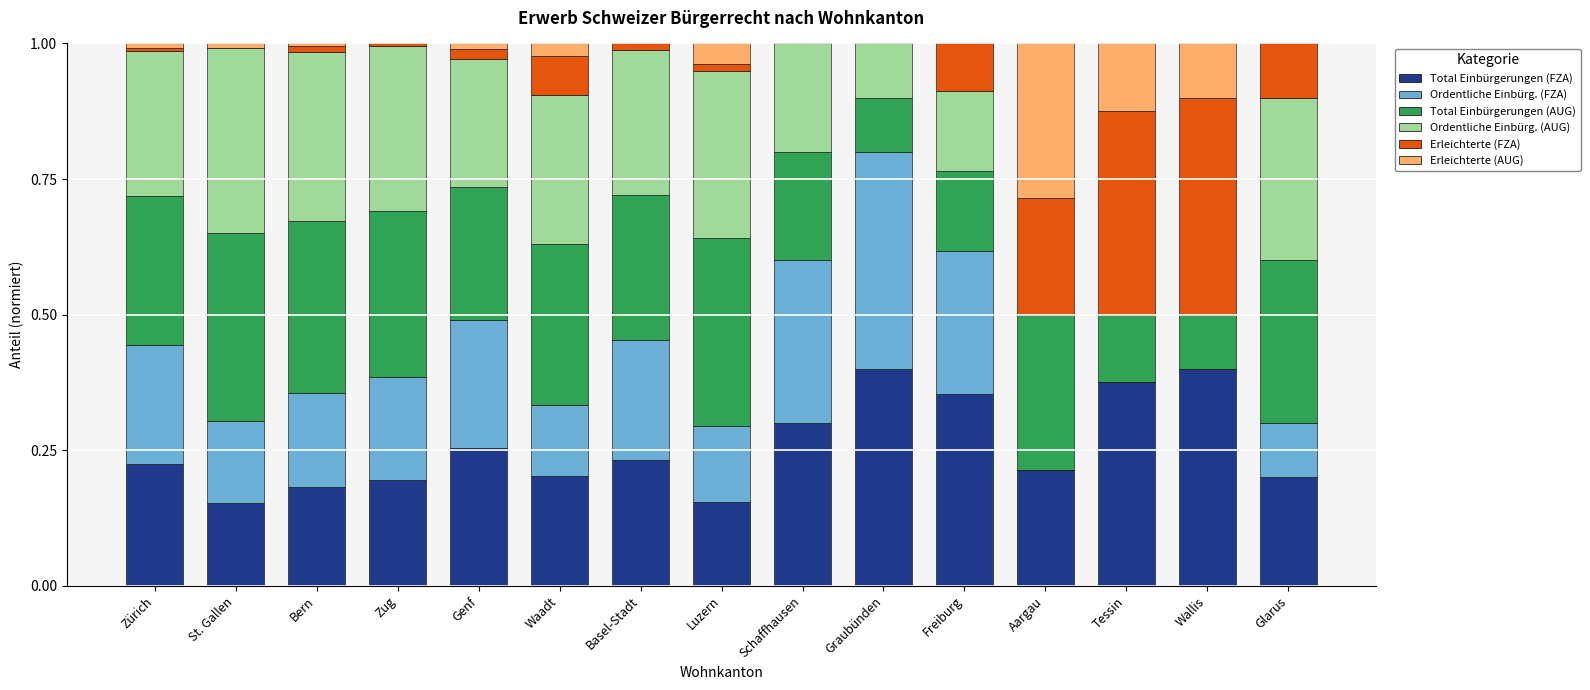

The Total Einbürgerungen (FZA) series shows 0.4 at Waadt. True or false?

False